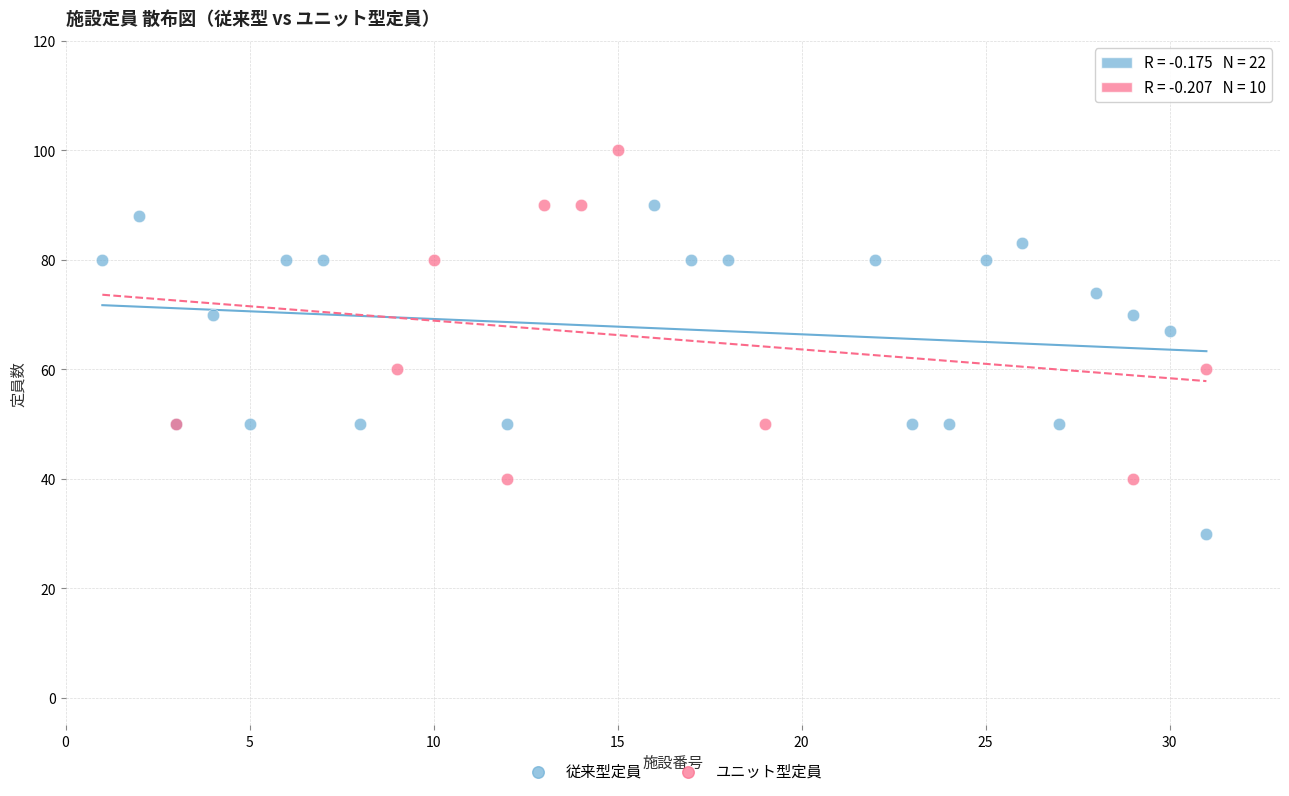

Which series reaches the maximum Y coordinate?

ユニット型定員